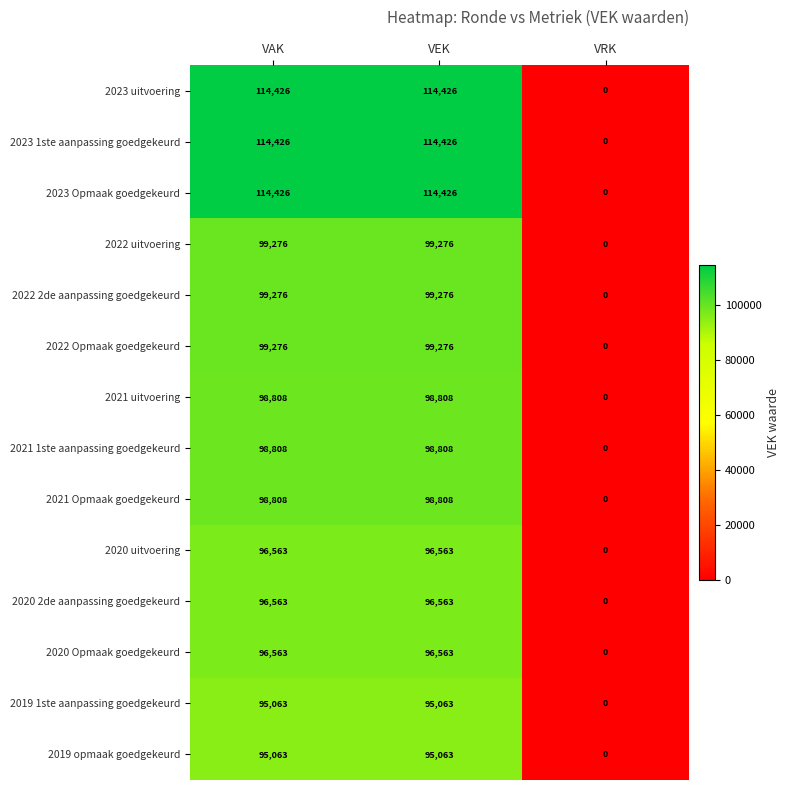

How many values in 2021 uitvoering are above zero?

2